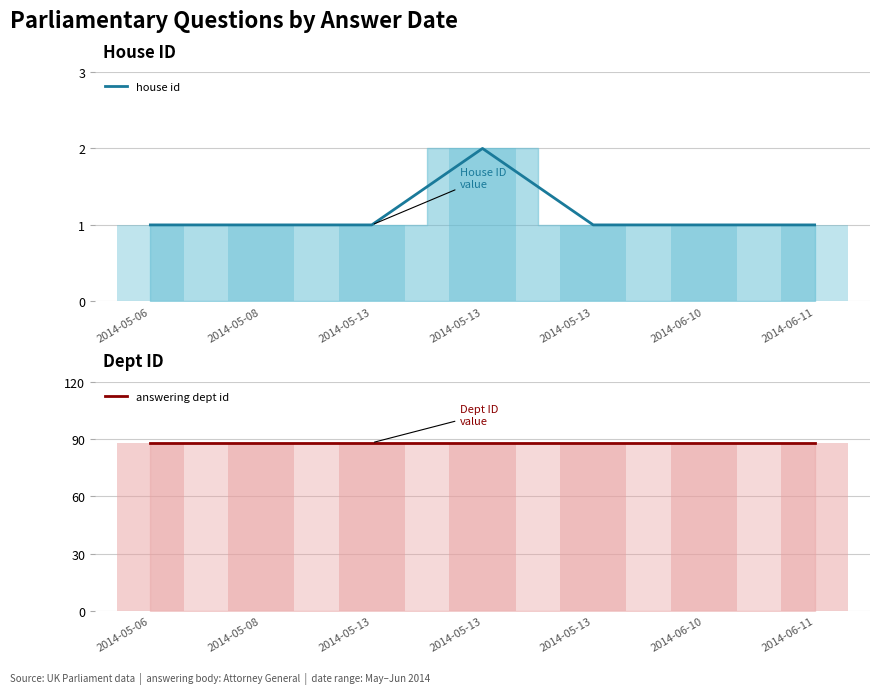

What is the ratio of the value at 2014-06-10 to the value at 2014-05-13?

0.5